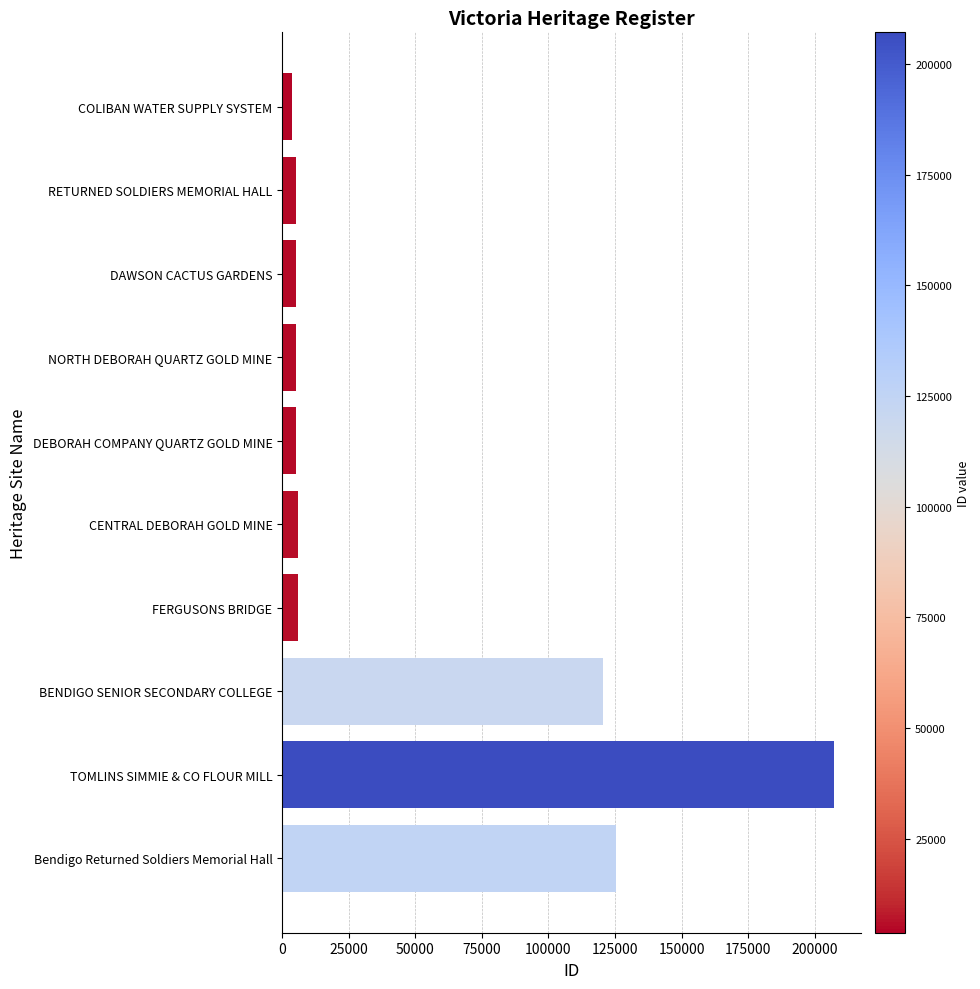

What is the average value?

48942